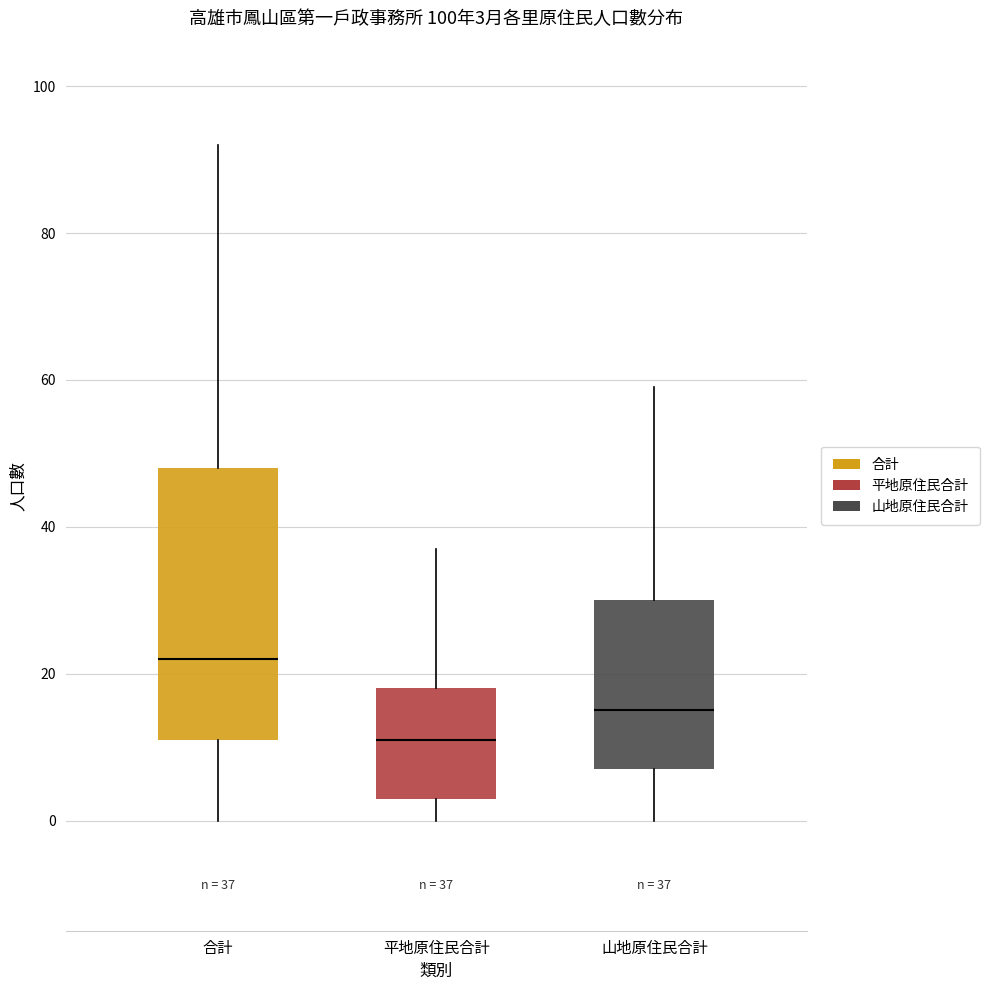

Which box has the lowest median line?

平地原住民合計